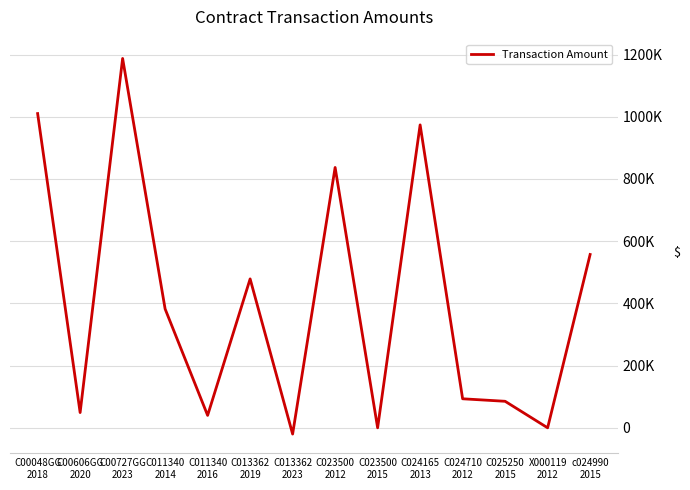

How many interior local valleys (lower than both neighbors) does the data have?

5